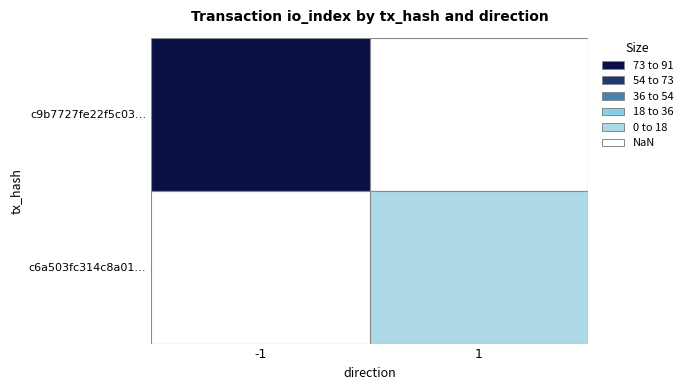

At how many categories does at least one series exceed 41?

1